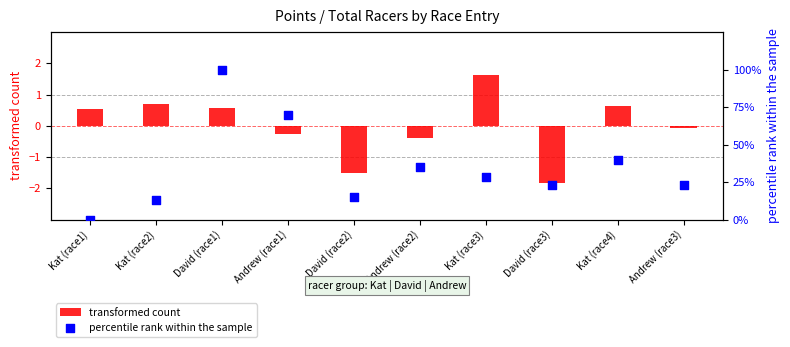

At how many categories does at least one series exceed 35?

3